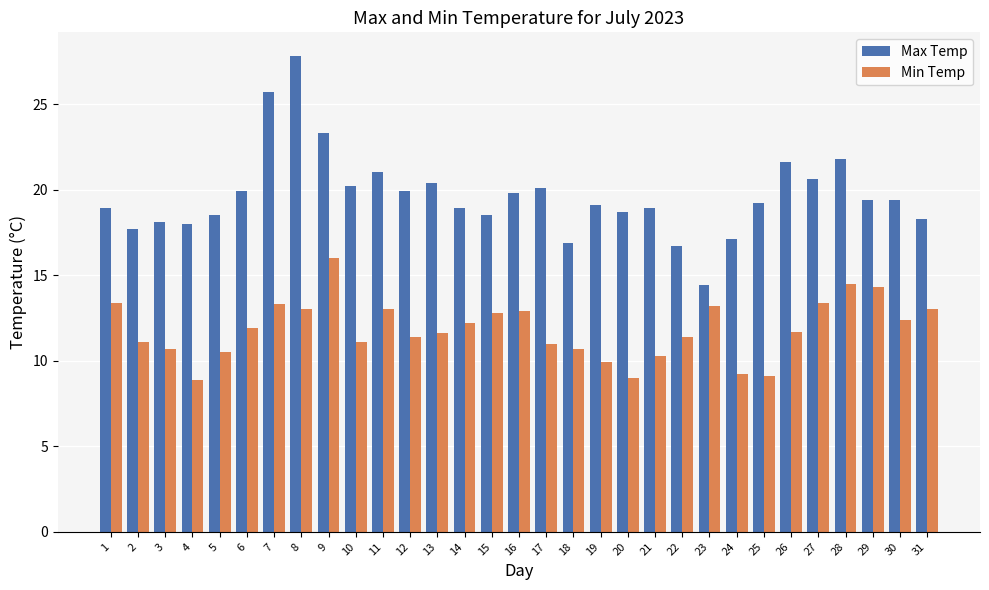

What is the minimum value shown in the chart?

8.9